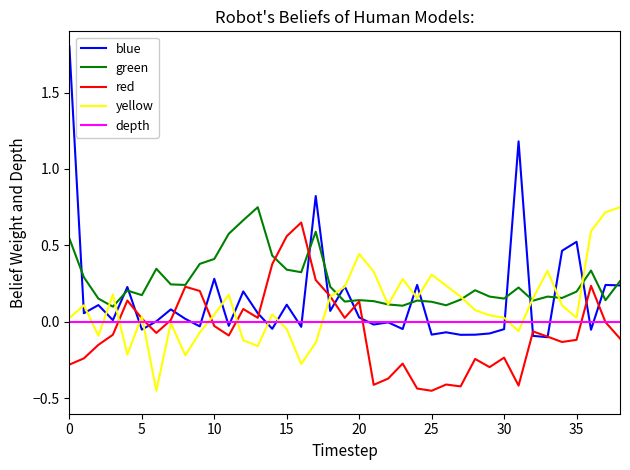

Which series has the largest range (max minus min)?

blue